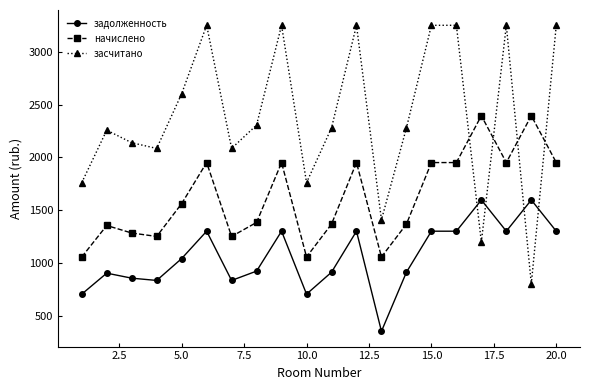

What is the maximum value for засчитано?

3250.8